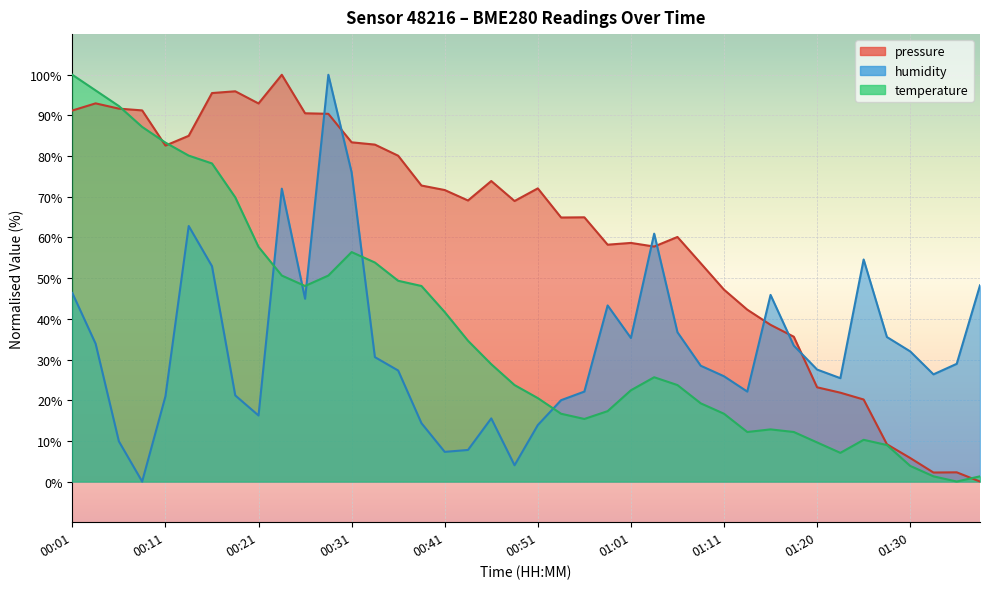

Between 00:56 and 01:13, which is larger?

00:56